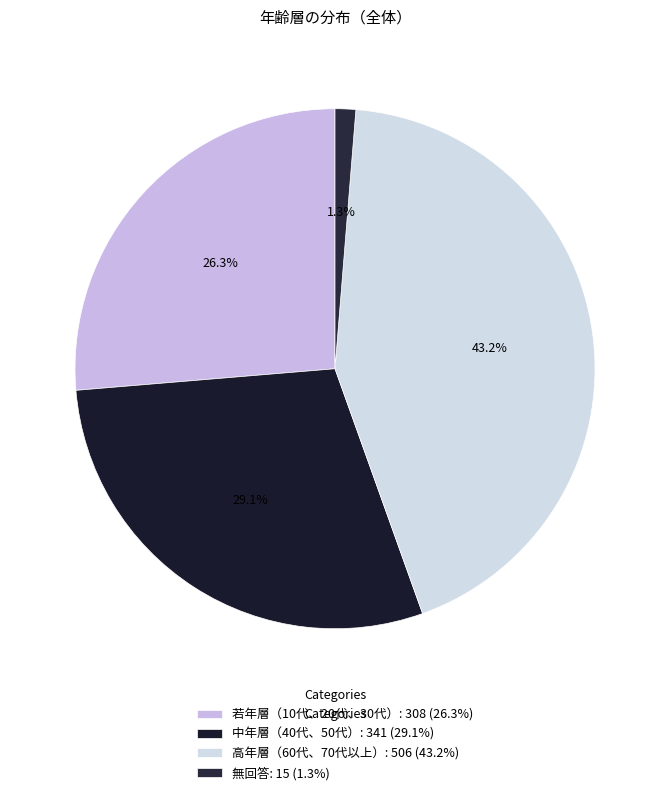

Is 無回答 the majority of the pie?

No